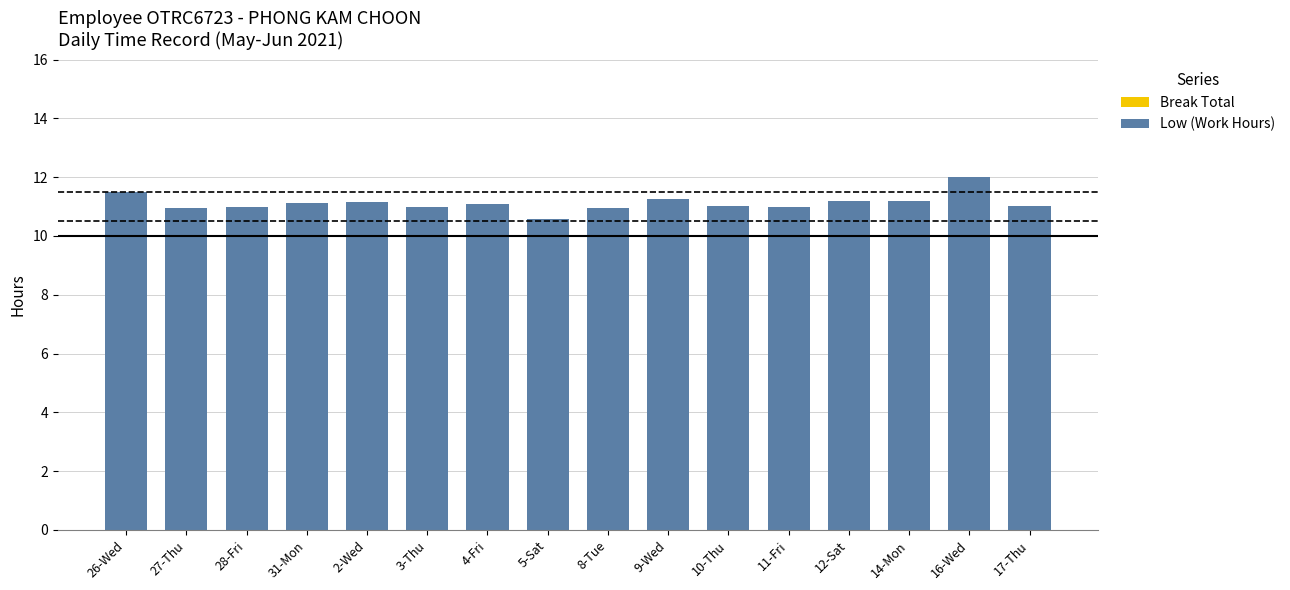

What is the label of the 8th bar from the right?

8-Tue